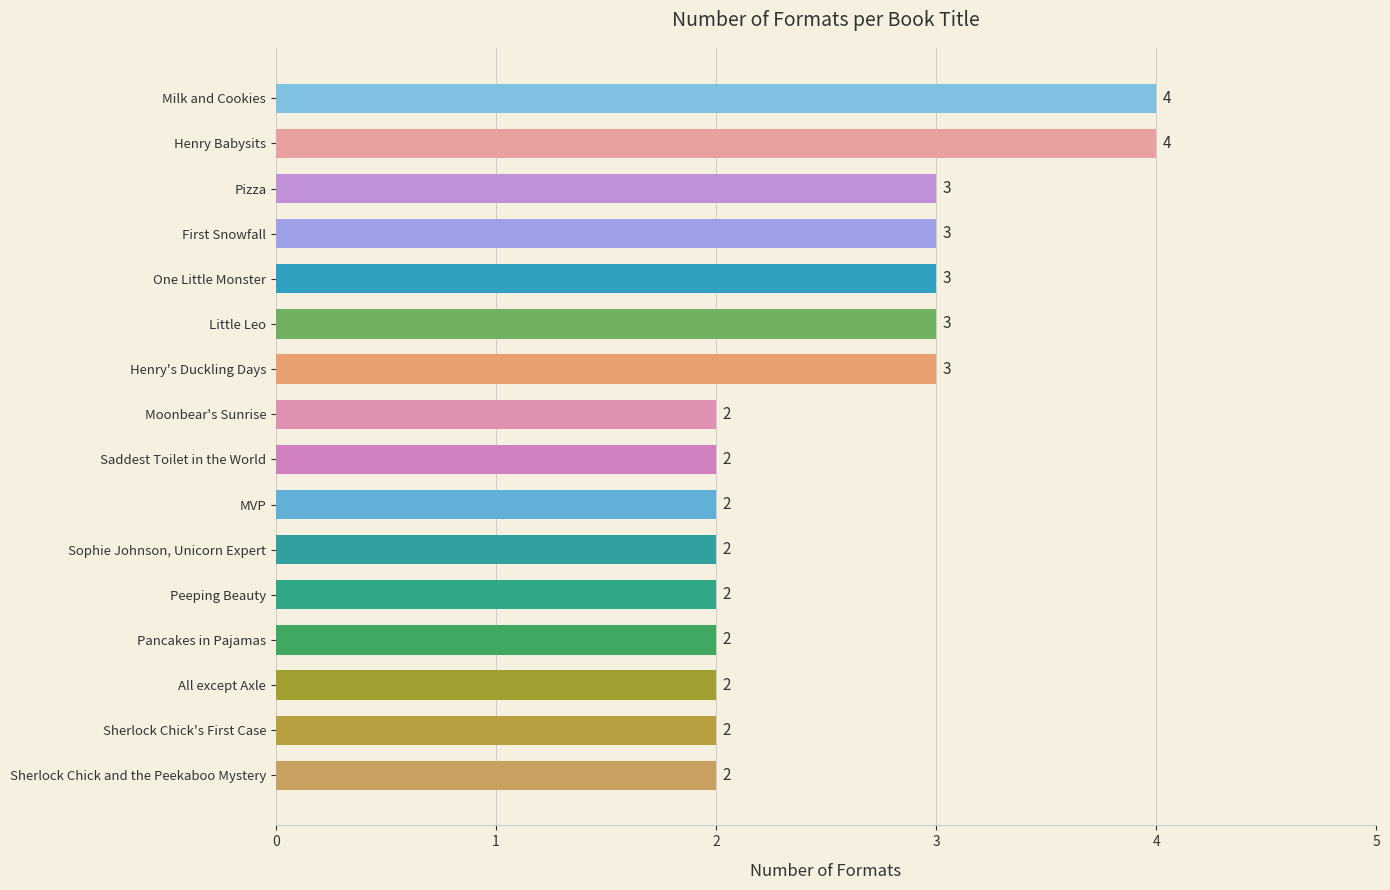

Are the bars horizontal?

Yes